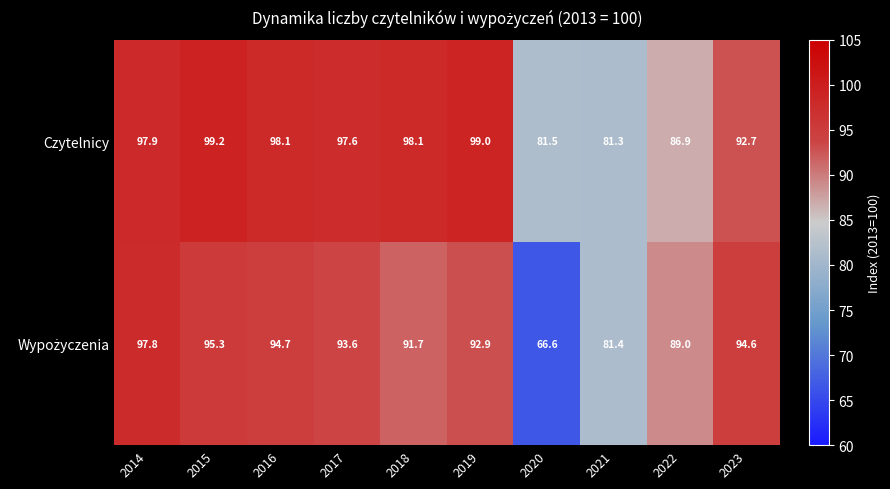

Is it true that Czytelnicy equals 86.9 at 2022?

True